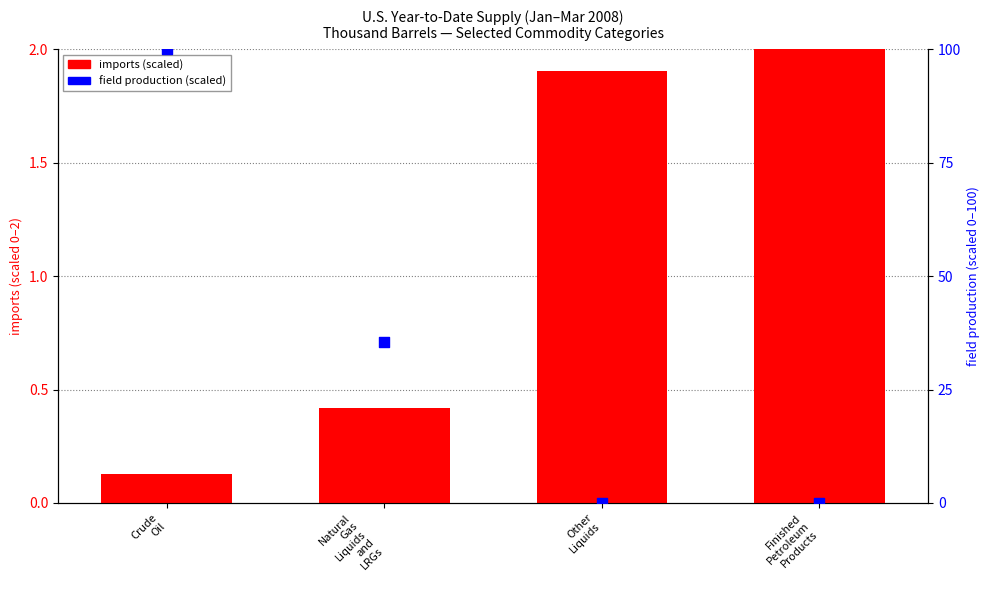

Is the value of imports (scaled) at Natural
Gas
Liquids
and
LRGs greater than the value of field production (scaled) at Natural
Gas
Liquids
and
LRGs?

No